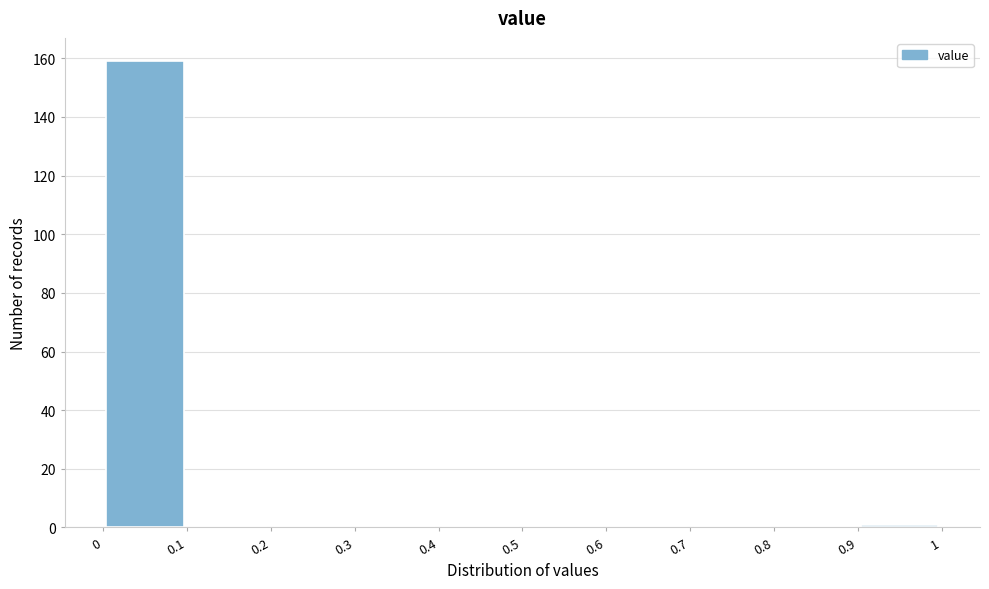

Reading left to right, list every bar in this chart as the range it spans on the x-axis followed by its height. The values are not printed on the chart, so give them approximately, as read against the axis.

0 to 0.1: 160
0.1 to 0.2: 0
0.2 to 0.3: 0
0.3 to 0.4: 0
0.4 to 0.5: 0
0.5 to 0.6: 0
0.6 to 0.7: 0
0.7 to 0.8: 0
0.8 to 0.9: 0
0.9 to 1: under 2